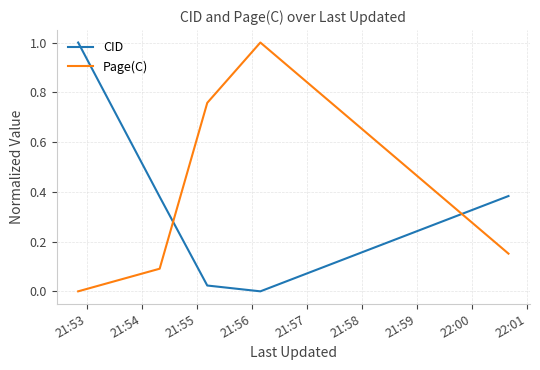

True or false: Page(C) and CID cross at least once.

True